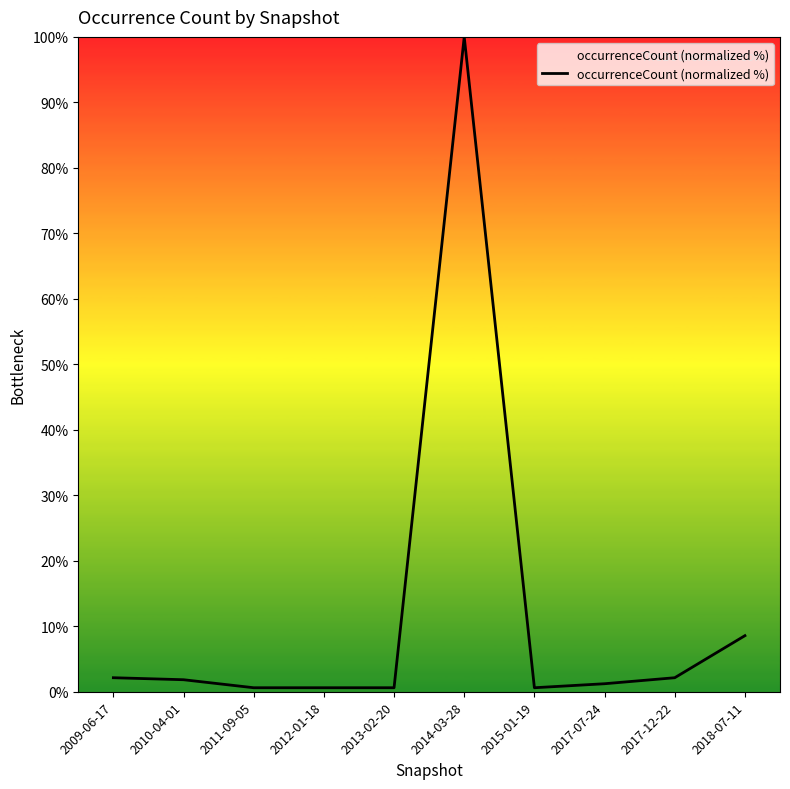

Which label corresponds to the largest value in the chart?

2014-03-28